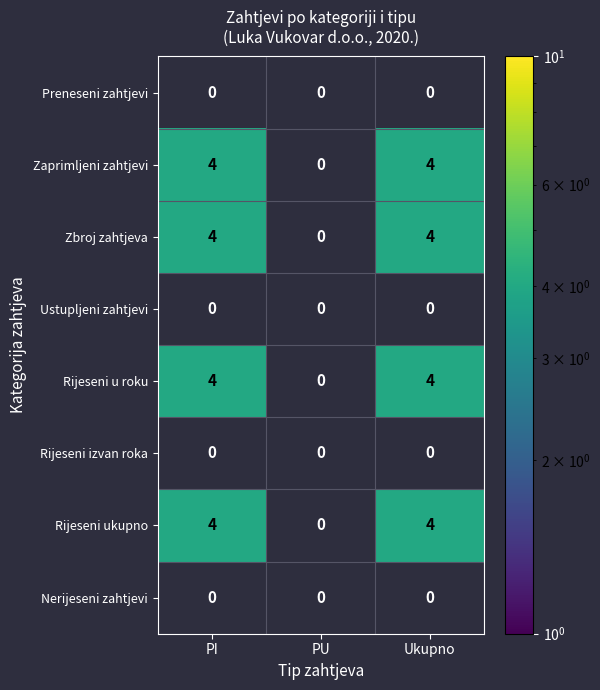

Reading right to left, what are all the values shown in this chart?

Preneseni zahtjevi: 0	0	0
Zaprimljeni zahtjevi: 4	0	4
Zbroj zahtjeva: 4	0	4
Ustupljeni zahtjevi: 0	0	0
Rijeseni u roku: 4	0	4
Rijeseni izvan roka: 0	0	0
Rijeseni ukupno: 4	0	4
Nerijeseni zahtjevi: 0	0	0